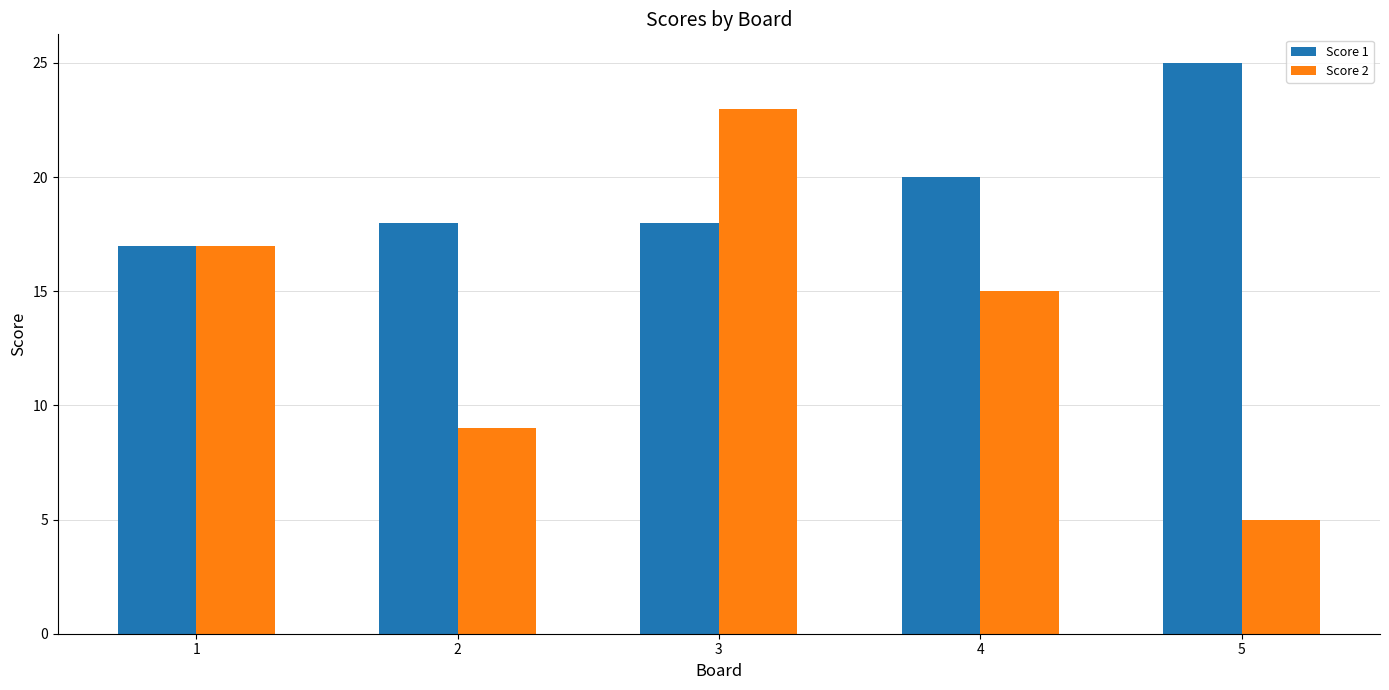

The value of Score 2 at 5 is 8. True or false?

False